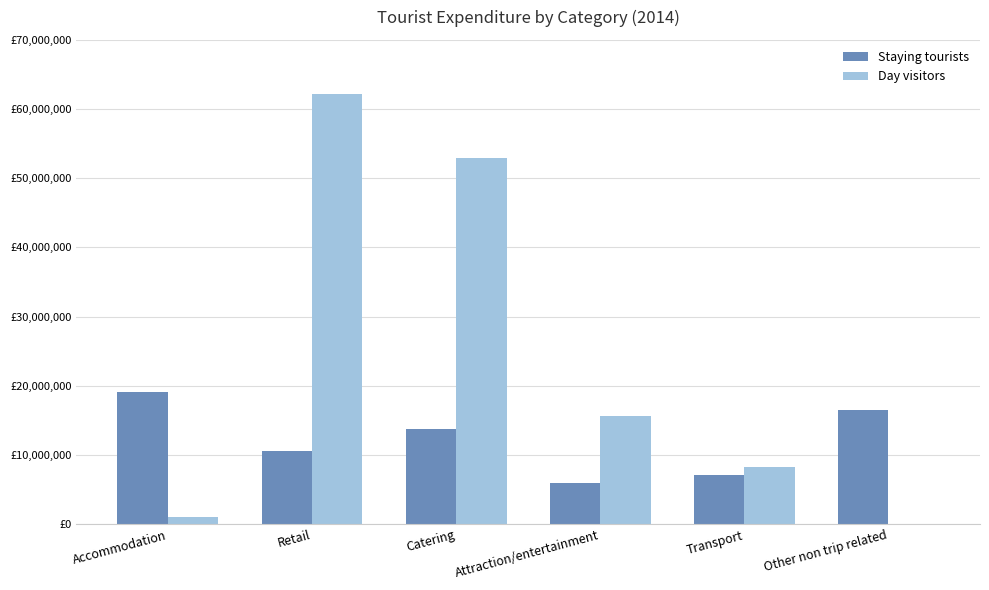

At which category does the chart reach its peak across all series?

Retail